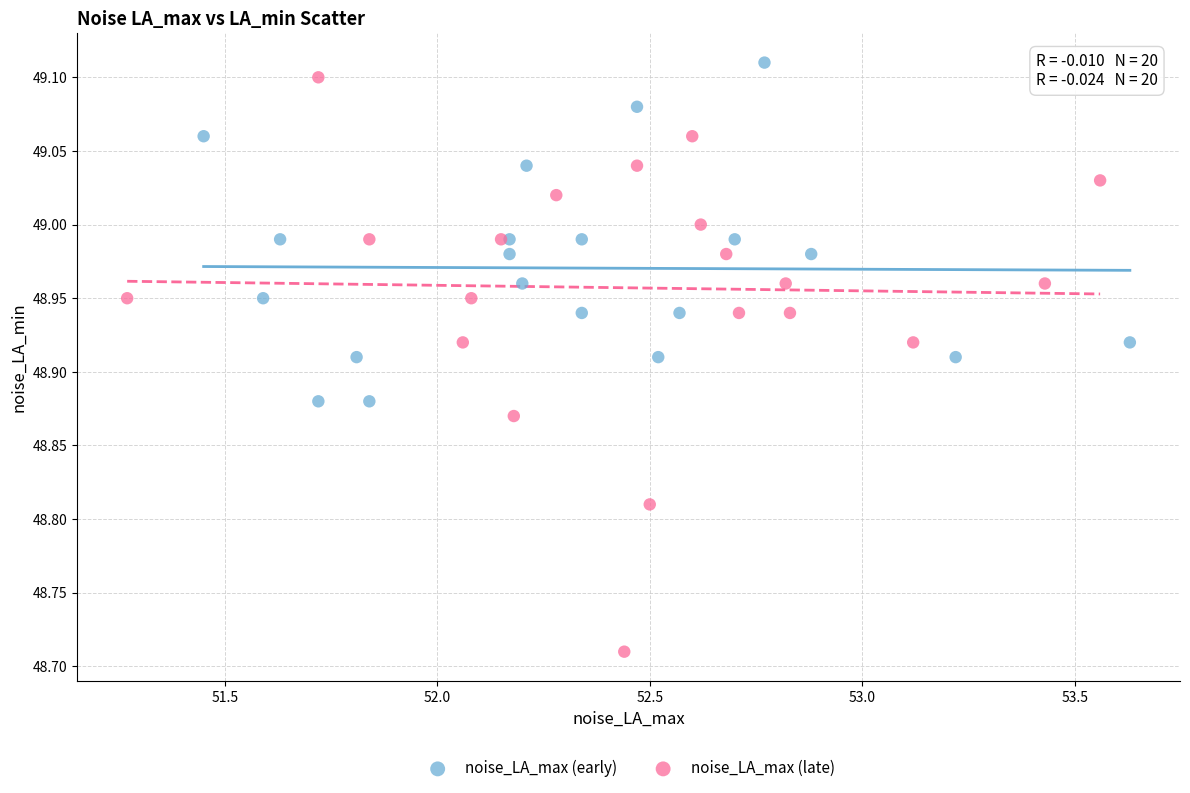

Which series has the largest Y range (max minus min)?

noise_LA_max (late)